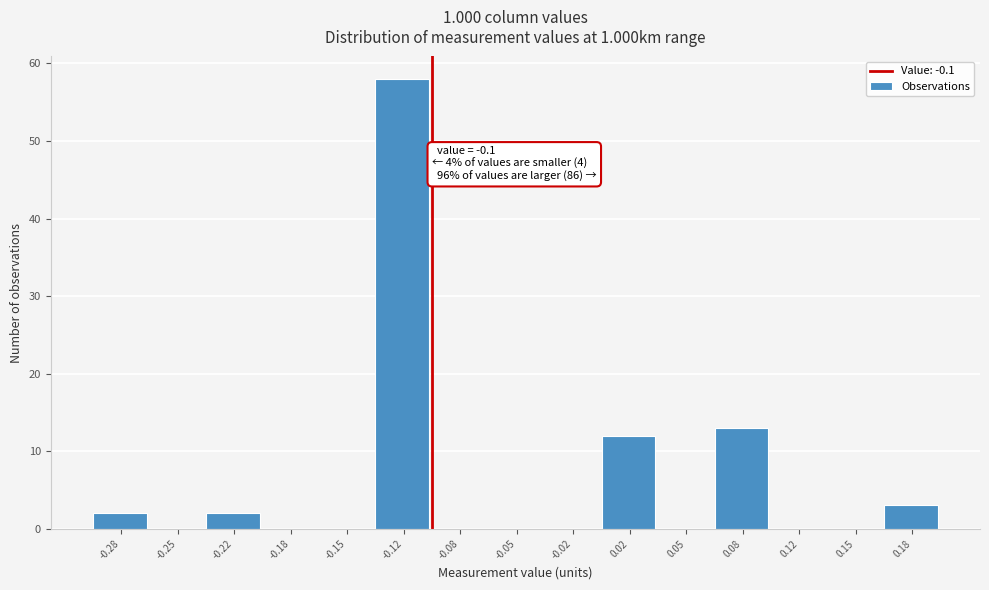

Over which range of the x-axis is the bar tallest?

-0.135 to -0.100